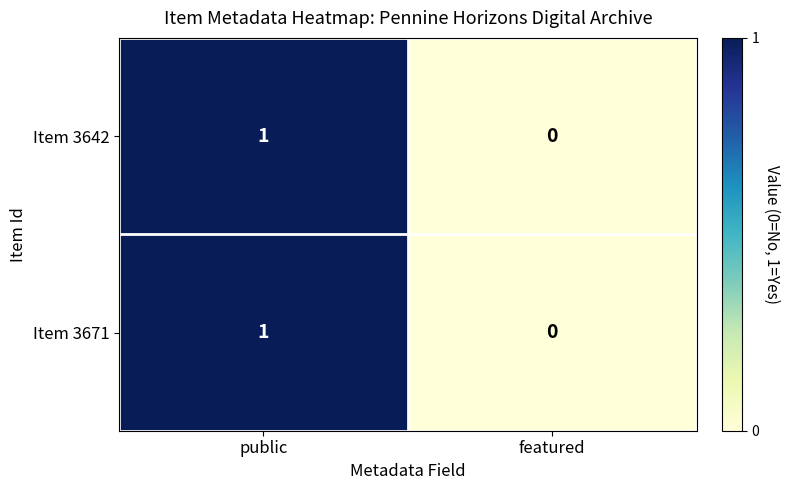

At which category is the sum across all series the highest?

public